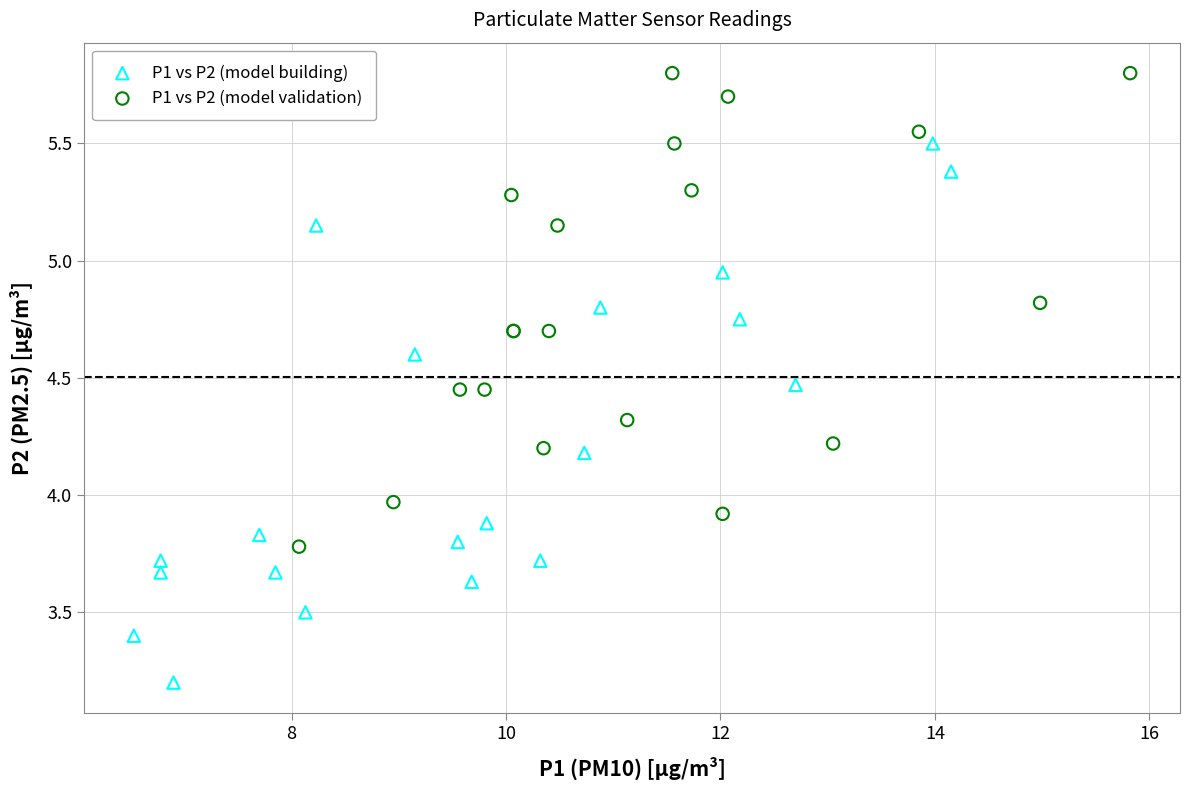

What are all the series names shown in the legend?

P1 vs P2 (model building), P1 vs P2 (model validation)